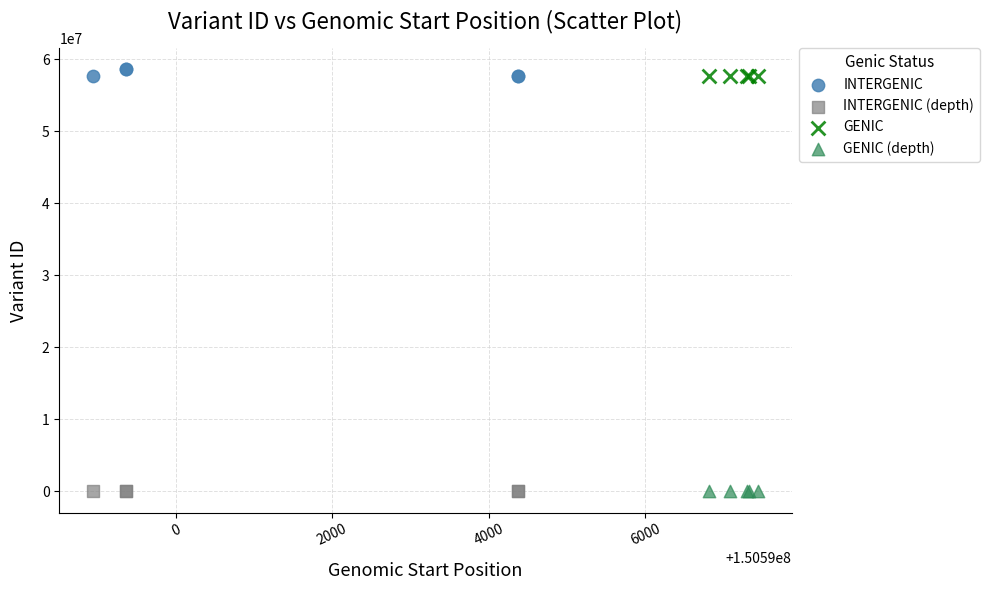

Which series has the largest Y range (max minus min)?

INTERGENIC